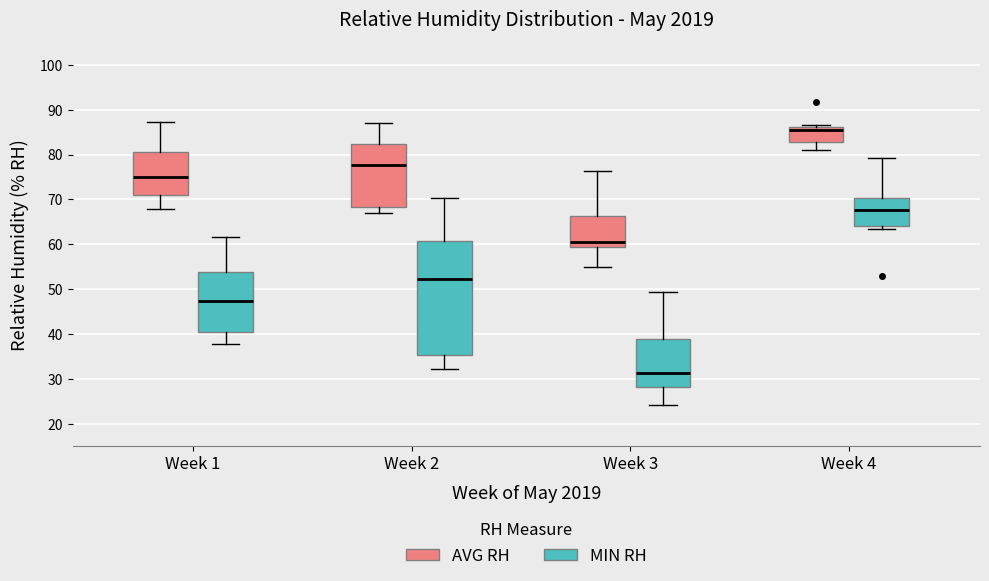

Reading left to right, read every box against the y-axis: the position of its median line, the range the box covers, and the ends of its whiskers. The values are not printed on the chart, so give them approximately, as read against the axis.

Week 1 (AVG RH): median 75, box 71 to 81, whiskers 68 to 87
Week 1 (MIN RH): median 47, box 40 to 54, whiskers 38 to 62
Week 2 (AVG RH): median 78, box 68 to 82, whiskers 67 to 87
Week 2 (MIN RH): median 52, box 35 to 61, whiskers 32 to 70
Week 3 (AVG RH): median 61, box 59 to 66, whiskers 55 to 76
Week 3 (MIN RH): median 31, box 28 to 39, whiskers 24 to 49
Week 4 (AVG RH): median 85, box 83 to 86, whiskers 81 to 87
Week 4 (MIN RH): median 68, box 64 to 70, whiskers 64 (just below the box's lower edge) to 79